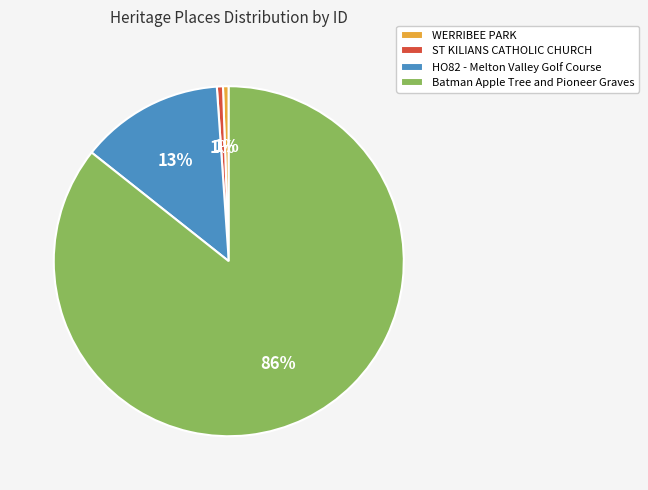

To the nearest percent, what portion does WERRIBEE PARK represent?

1%